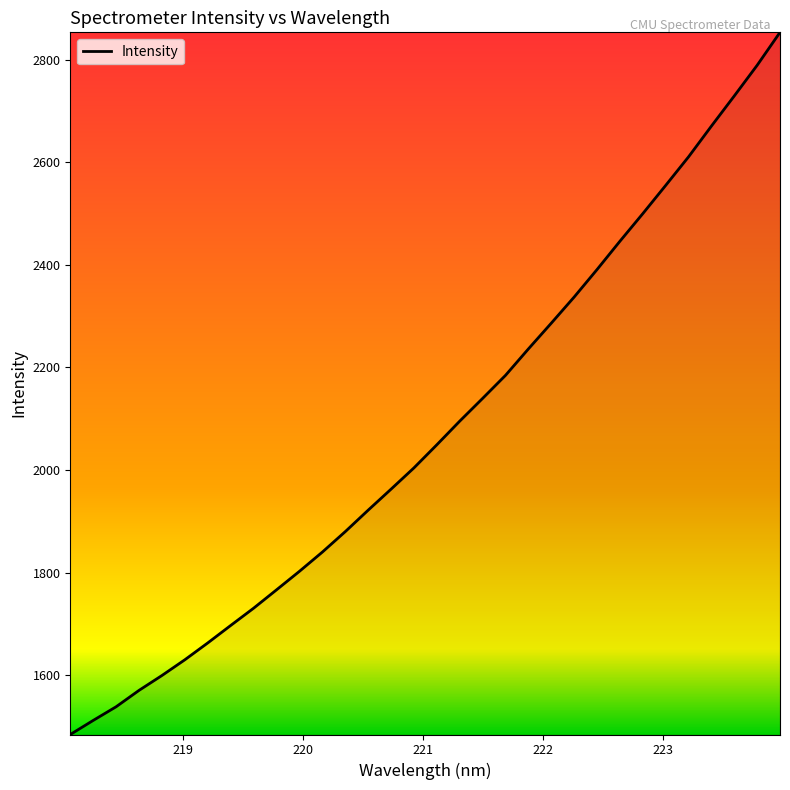

What is the difference between the maximum and minimum values?

1368.5